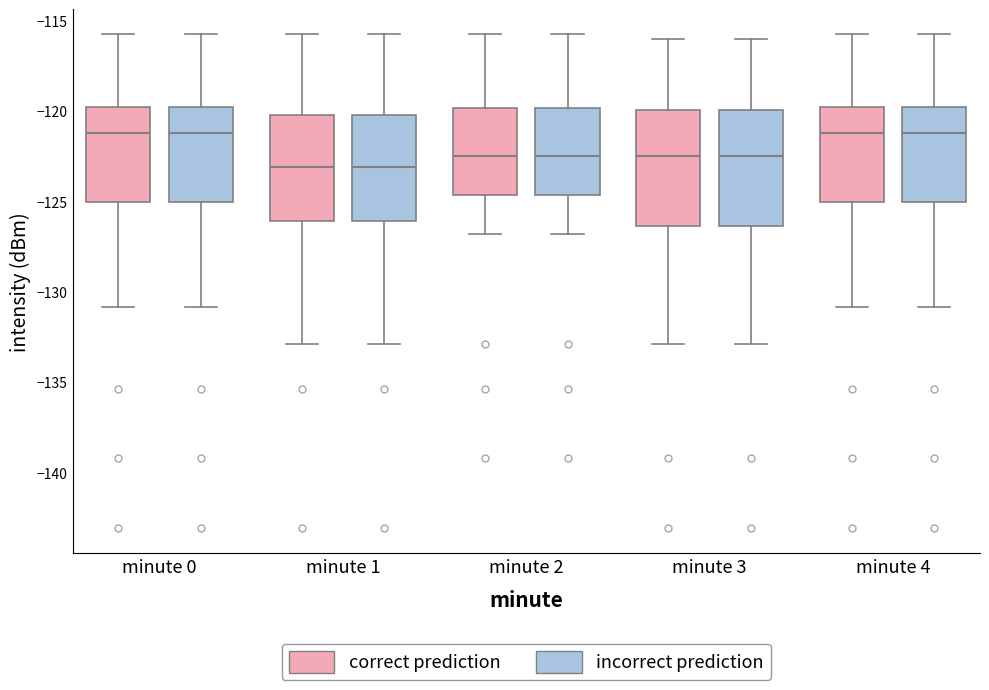

Where does the lower whisker of the box for minute 2 (incorrect prediction) end on the y-axis? The values are not printed on the chart, so give them approximately, as read against the axis.

-127.0